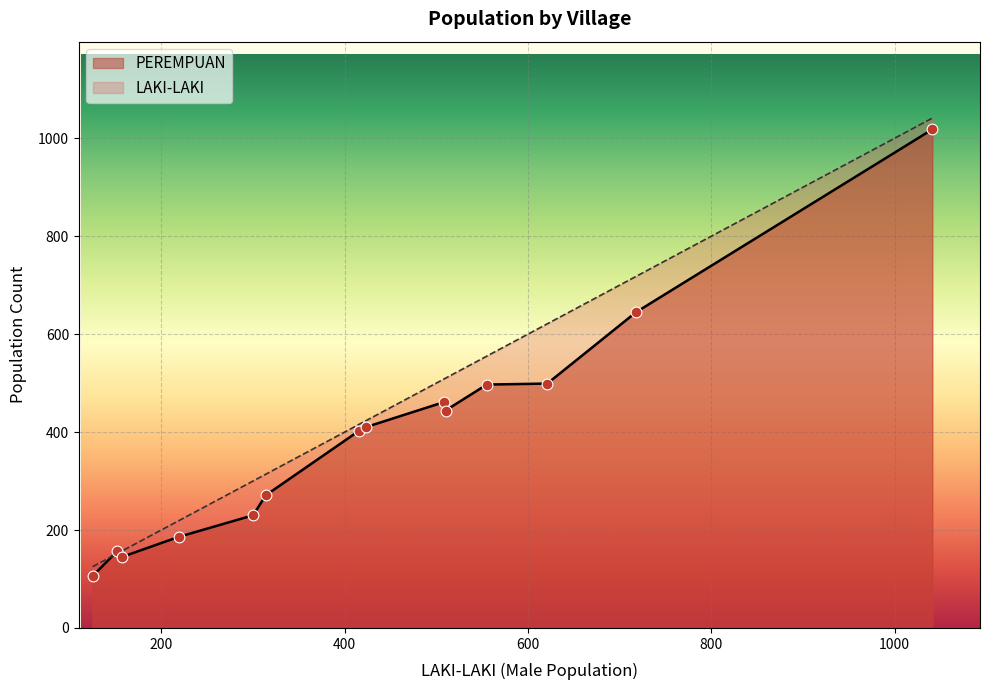

Is the value of LAKI-LAKI at Tumbang Jutuh greater than the value of PEREMPUAN at Tumbang Bunut?

Yes